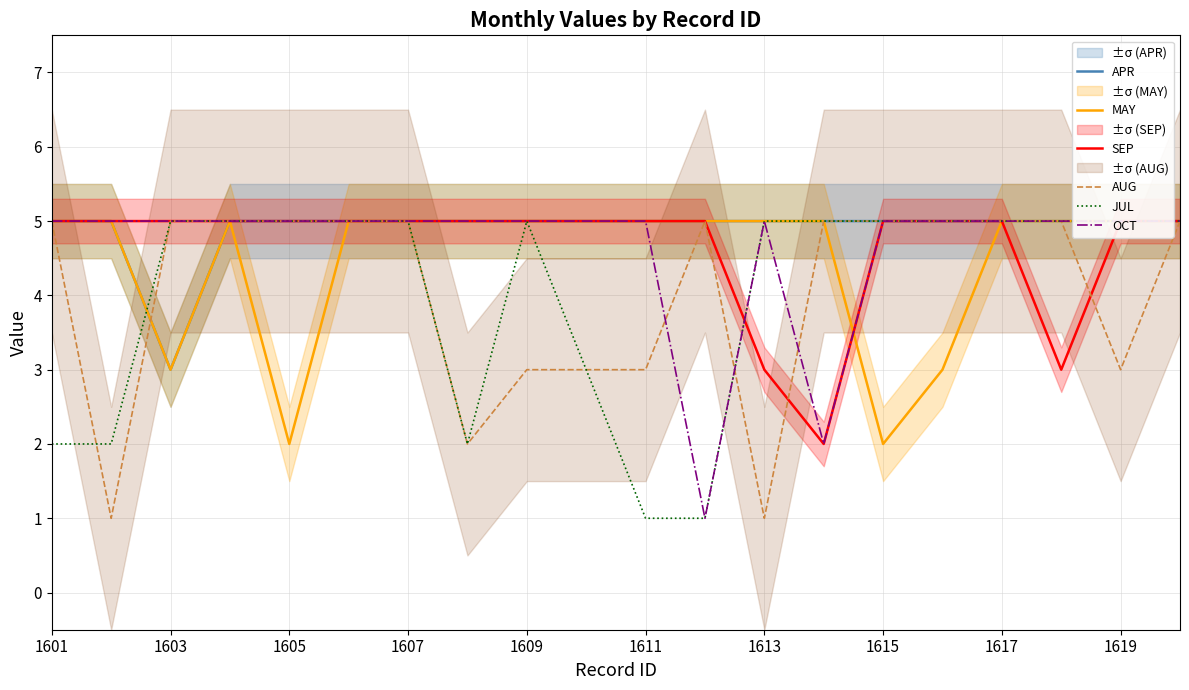

True or false: OCT and APR intersect in this chart.

False